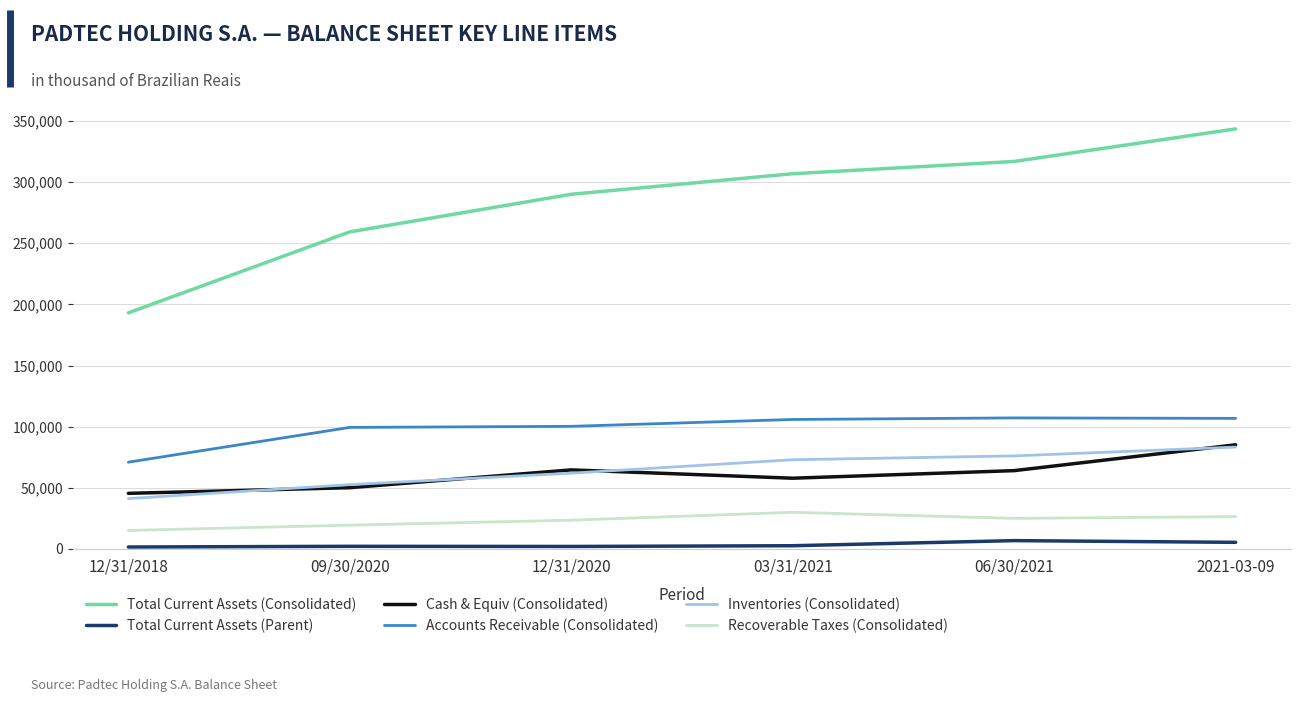

What is the difference between the second highest and minimum values in the Recoverable Taxes (Consolidated) series?

11304